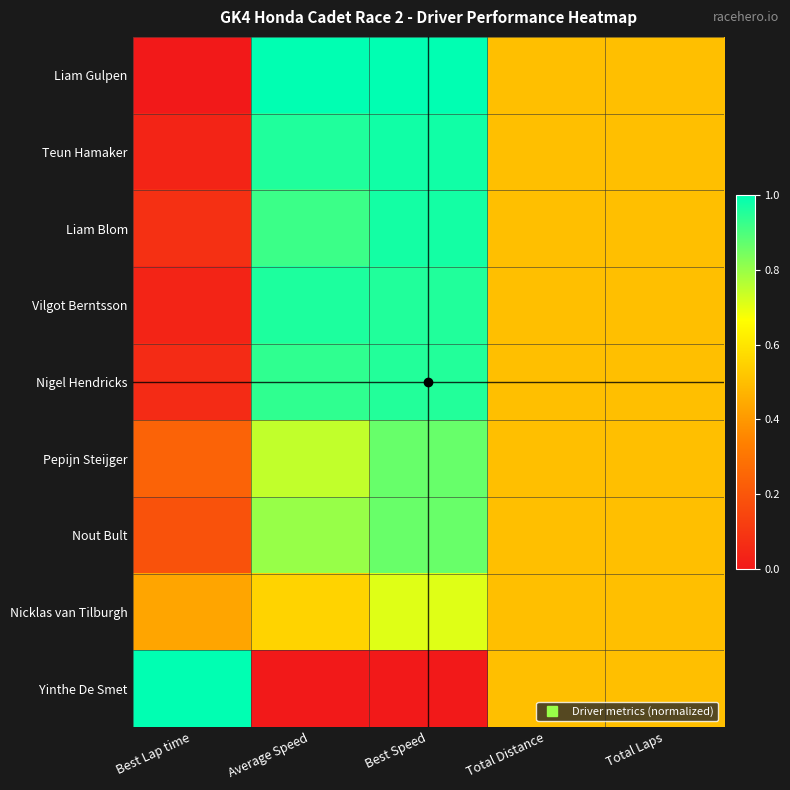

What is the spread (max minus min) of values at Average Speed?

1.0